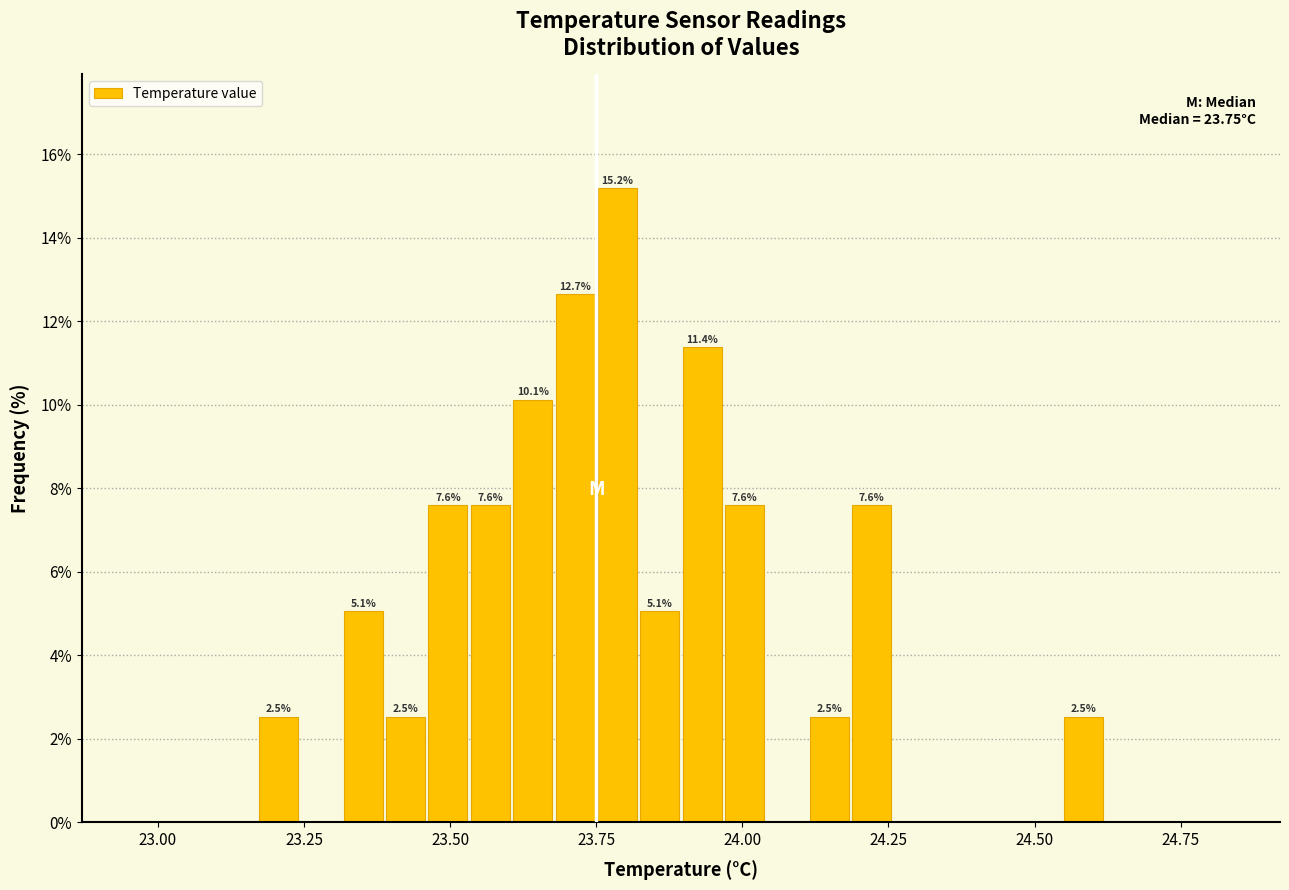

Read against the x-axis, roughly where is the centre of the tallest bar?

23.80